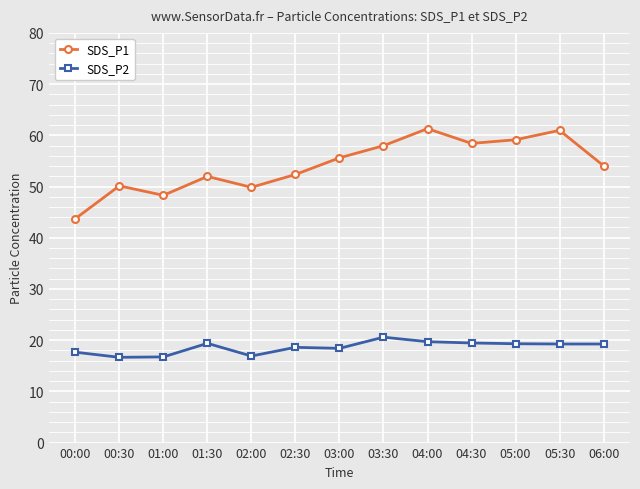

Between 02:30 and 04:00, which series saw the biggest shift?

SDS_P1